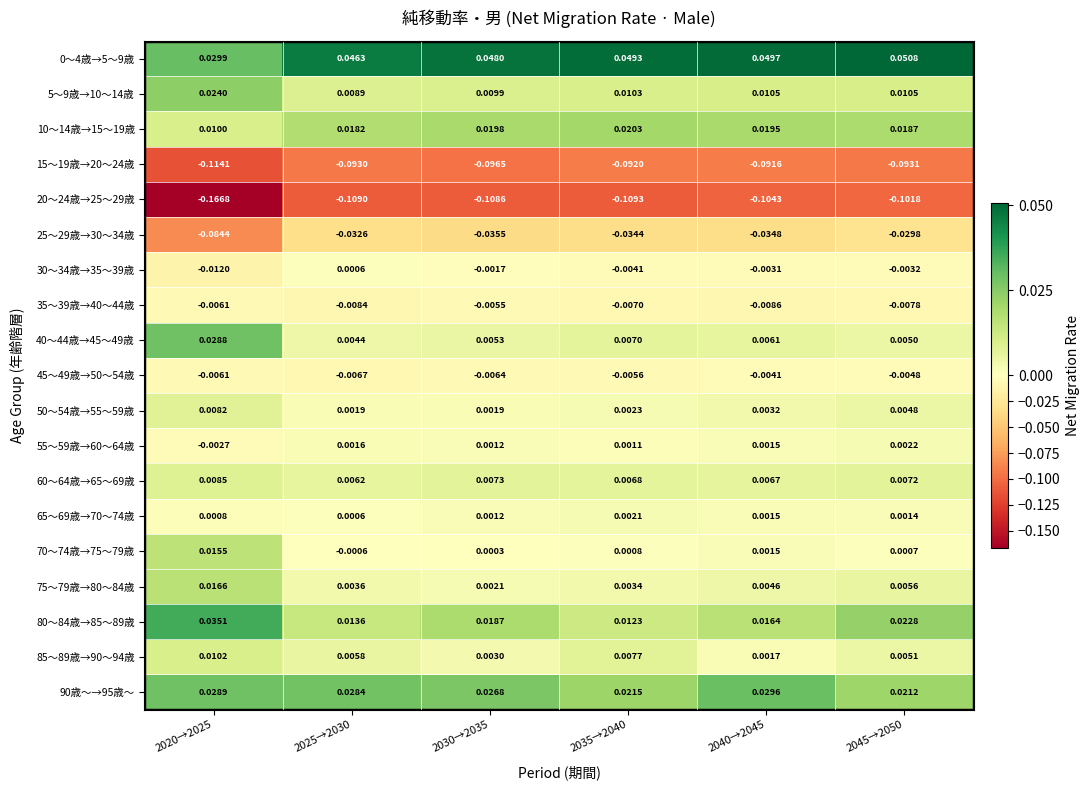

At which category does the chart reach its minimum across all series?

2020→2025